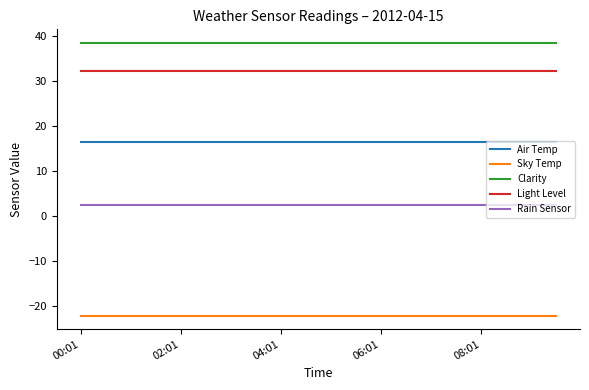

Which series has the largest total across all categories?

Clarity